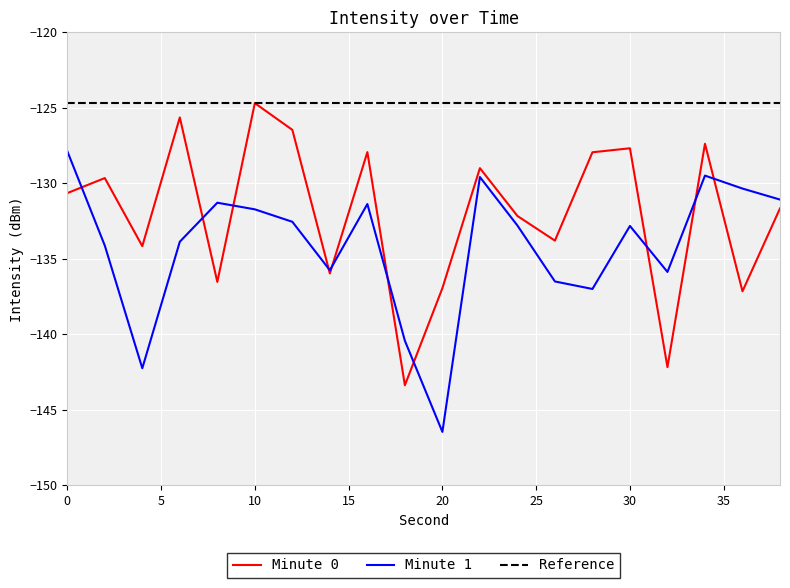

Reading right to left, transcribe all the data shown in this chart.

0:00-0:20: 38=-131.7	36=-137.2	34=-127.4	32=-142.2	30=-127.7	28=-127.9	26=-133.8	24=-132.2	22=-129.0	20=-136.9	18=-143.4	16=-127.9	14=-136.0	12=-126.5	10=-124.7	8=-136.5	6=-125.6	4=-134.2	2=-129.7	0=-130.6
0:00-0:40: 38=-131.1	36=-130.3	34=-129.5	32=-135.9	30=-132.8	28=-137.0	26=-136.5	24=-132.8	22=-129.6	20=-146.5	18=-140.4	16=-131.4	14=-135.8	12=-132.5	10=-131.7	8=-131.3	6=-133.9	4=-142.2	2=-134.1	0=-127.9